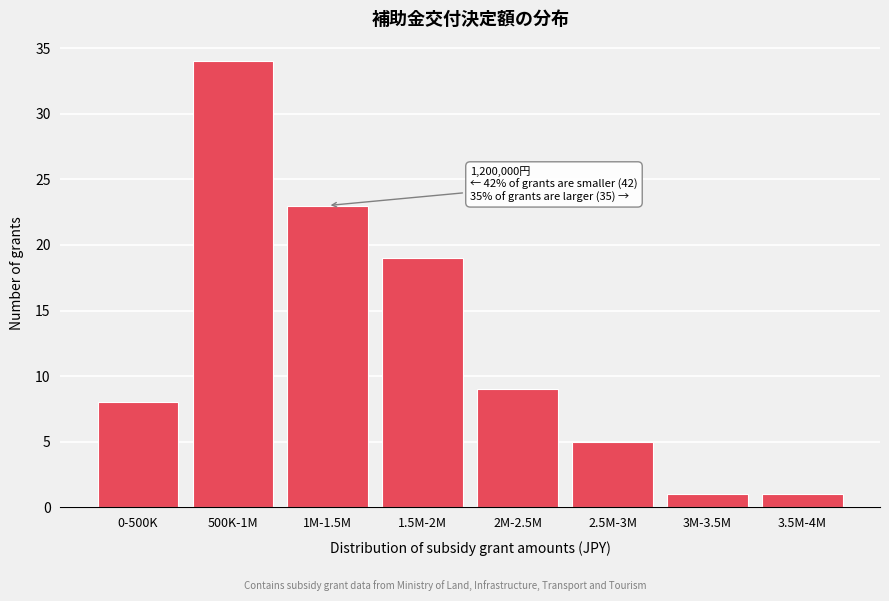

Reading left to right, list all the values displayed in this chart.

0-500K=8	500K-1M=34	1M-1.5M=23	1.5M-2M=19	2M-2.5M=9	2.5M-3M=5	3M-3.5M=1	3.5M-4M=1